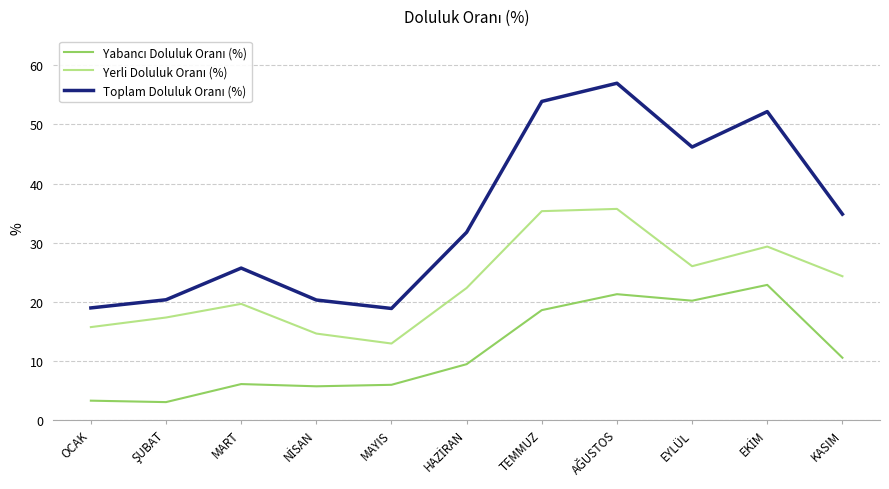

At KASIM, list the series in order from largest to smallest.

Toplam Doluluk Oranı (%), Yerli Doluluk Oranı (%), Yabancı Doluluk Oranı (%)